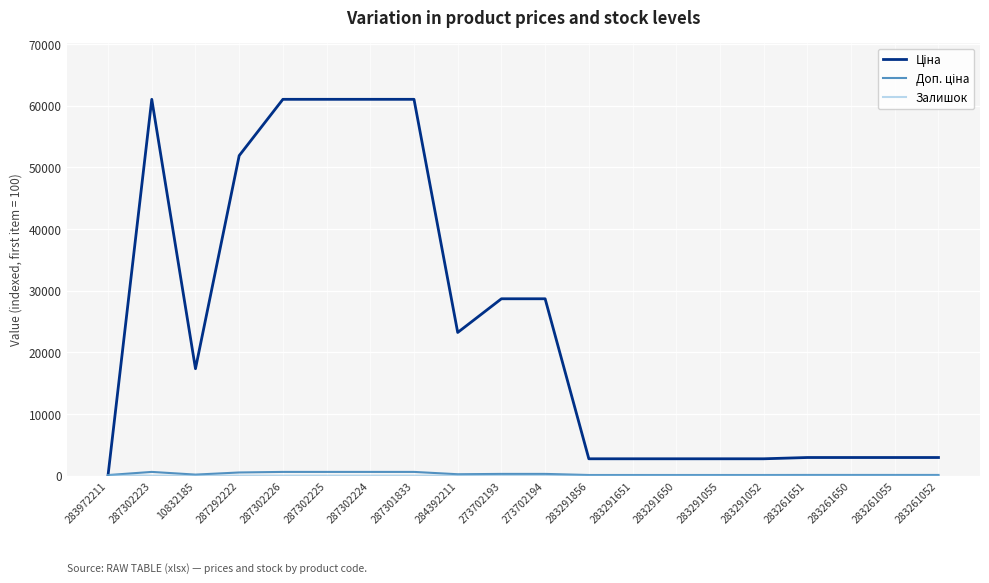

What is the greatest value displayed?

61044.9